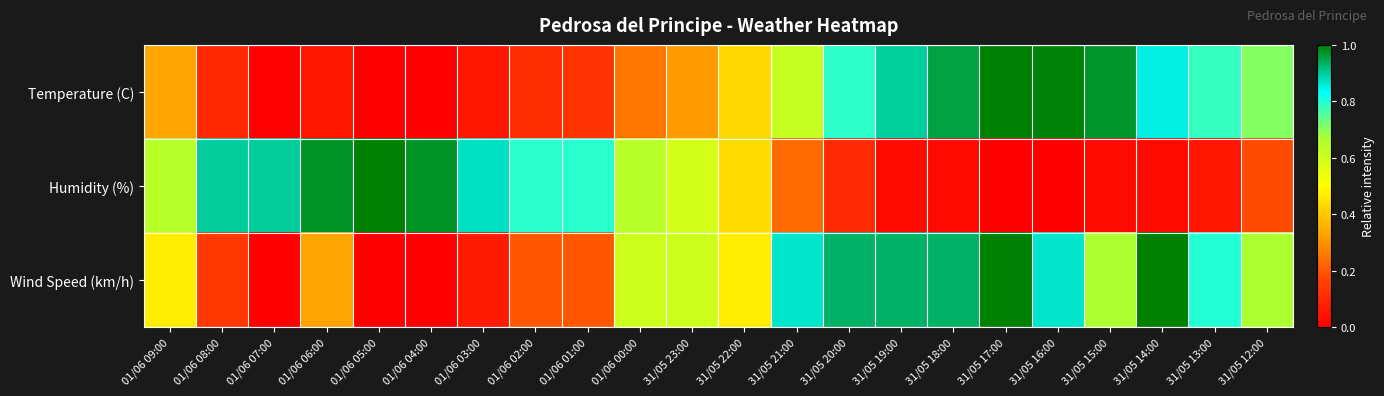

Which series changed the most between 01/06 05:00 and 31/05 13:00?

Humidity (%)